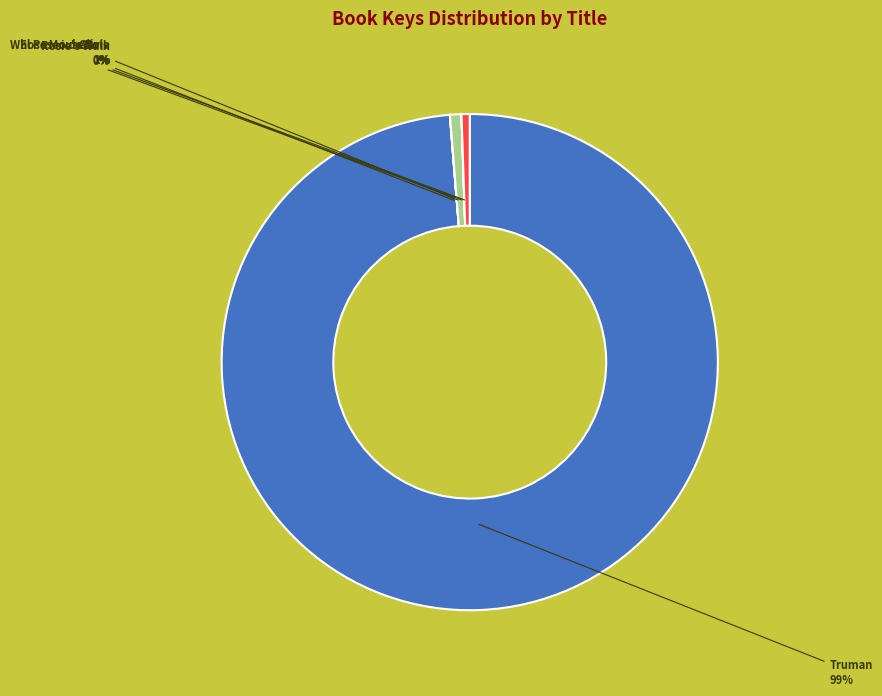

Is there a majority slice in this chart?

Yes